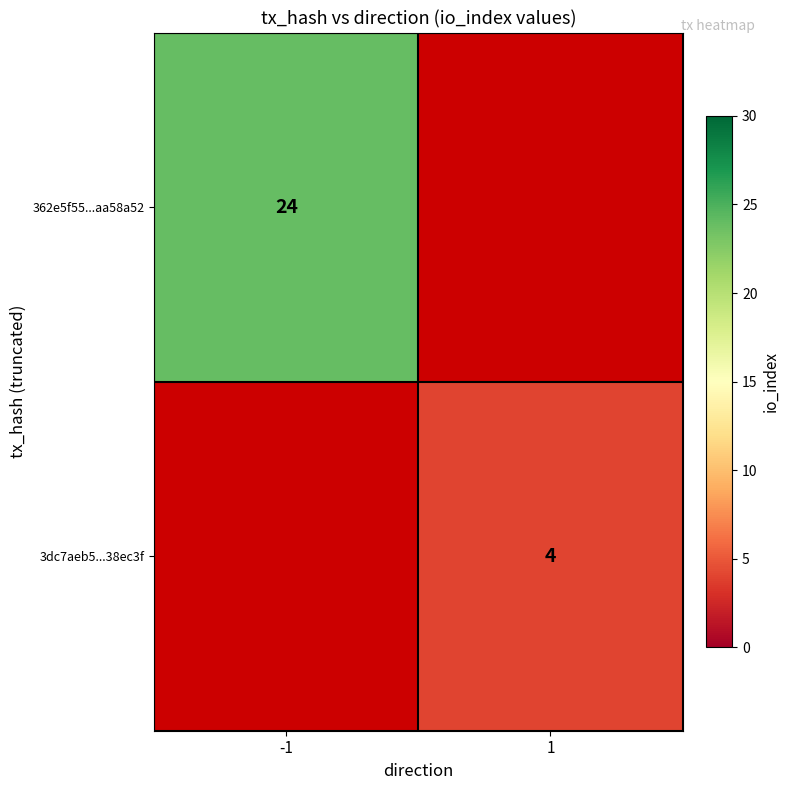

The 3dc7aeb5...38ec3f series shows 5 at 1. True or false?

False